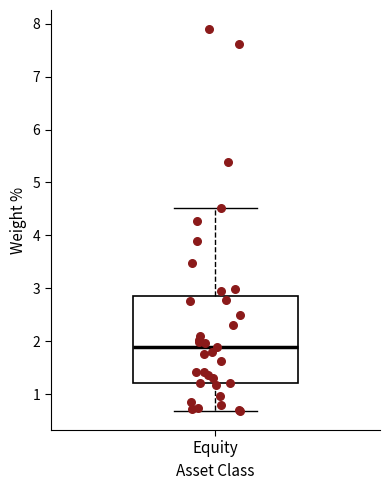

Where does the upper whisker of the box for Equity end on the y-axis? The values are not printed on the chart, so give them approximately, as read against the axis.

4.5